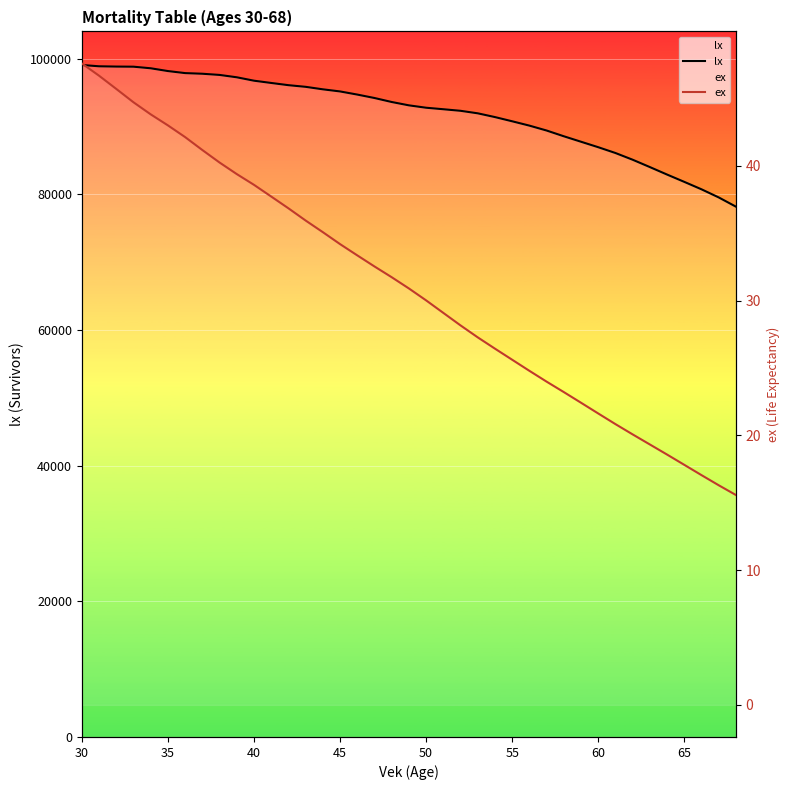

List the series in order of their peak value, highest first.

lx, ex